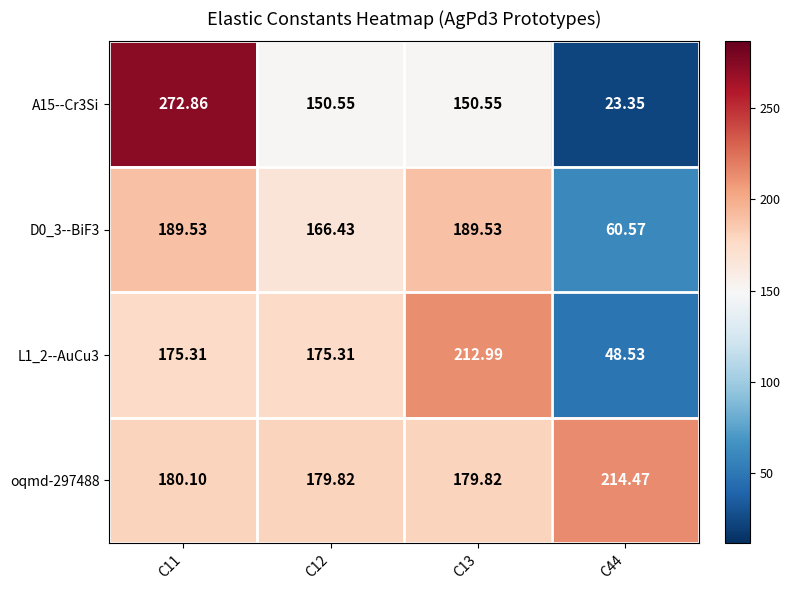

How many values in the L1_2--AuCu3 series are below 175?

1